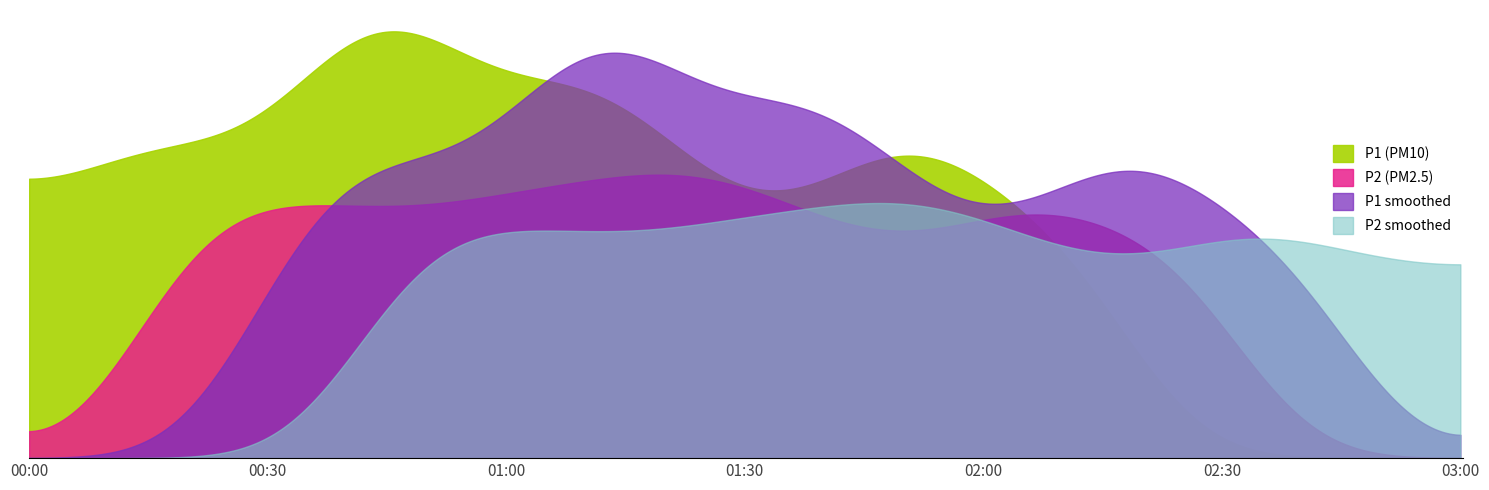

True or false: P2 has a value of 2.8 at 02:00.

False